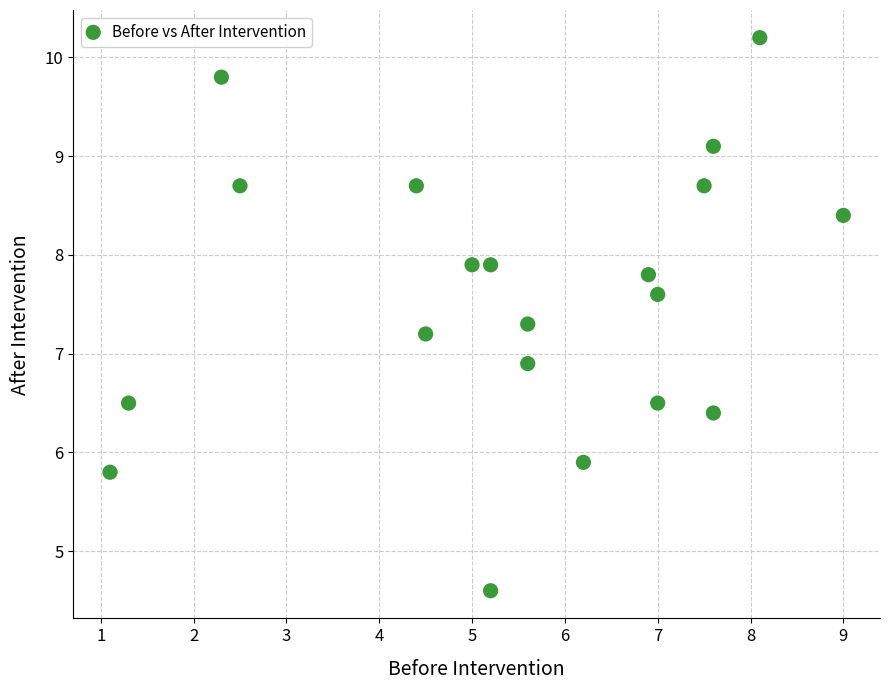

What Y value in the scatter plot is closest to 7?

6.9